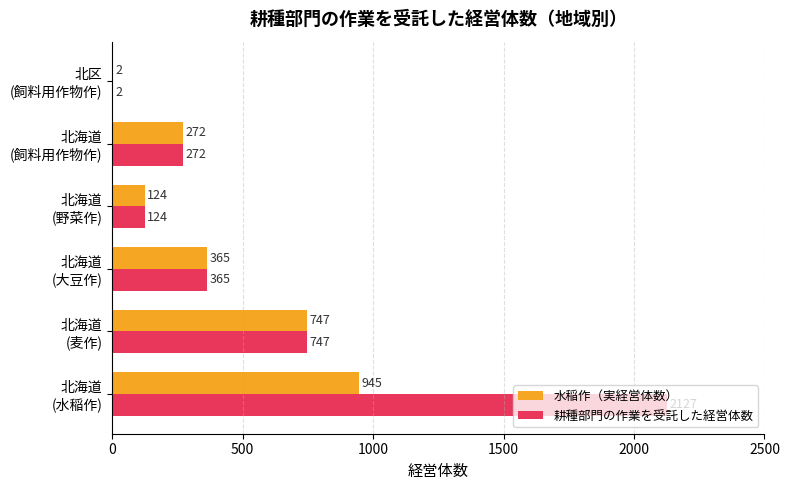

Which series has the largest total across all categories?

耕種部門の作業を受託した経営体数